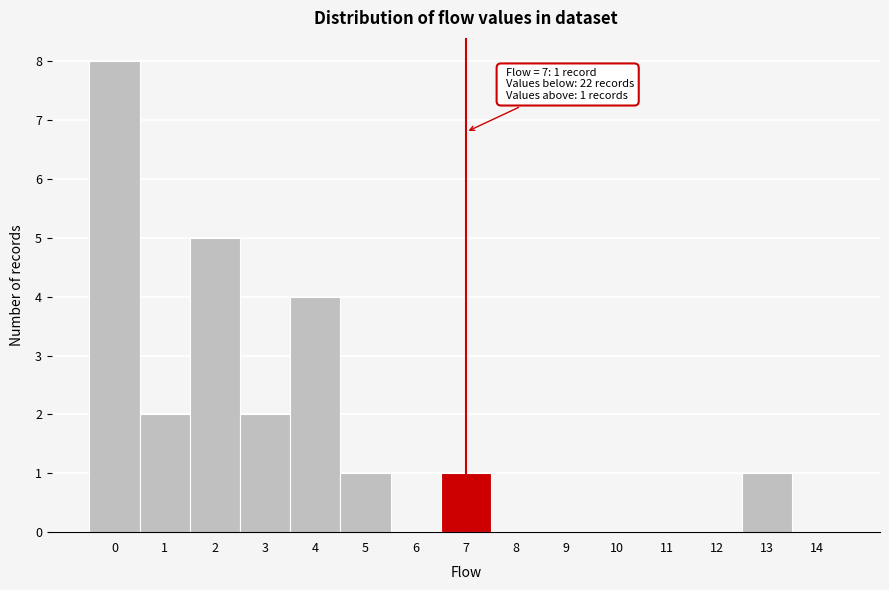

Reading left to right, extract all data points from this chart.

0=8	1=2	2=5	3=2	4=4	5=1	6=0	7=1	8=0	9=0	10=0	11=0	12=0	13=1	14=0